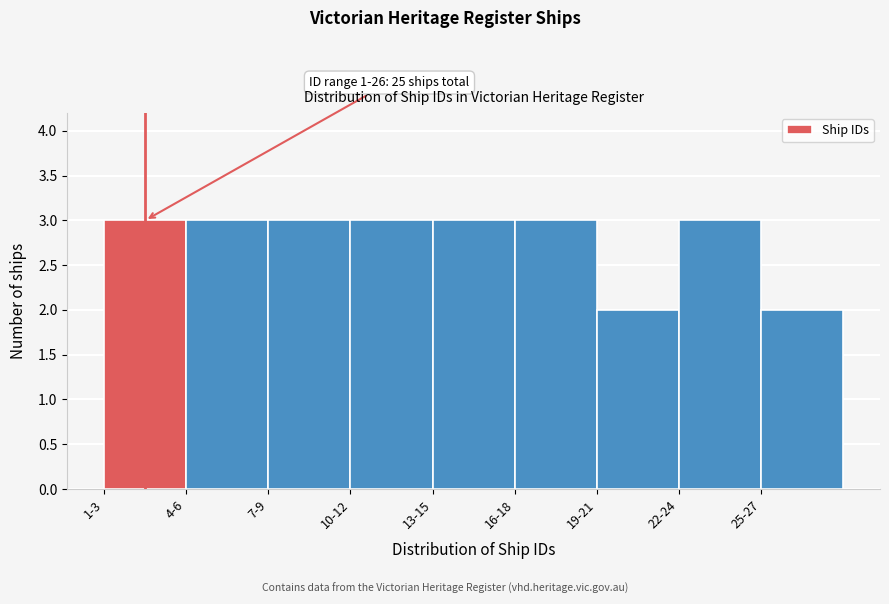

Reading left to right, list all the values displayed in this chart.

1-3=3	4-6=3	7-9=3	10-12=3	13-15=3	16-18=3	19-21=2	22-24=3	25-27=2